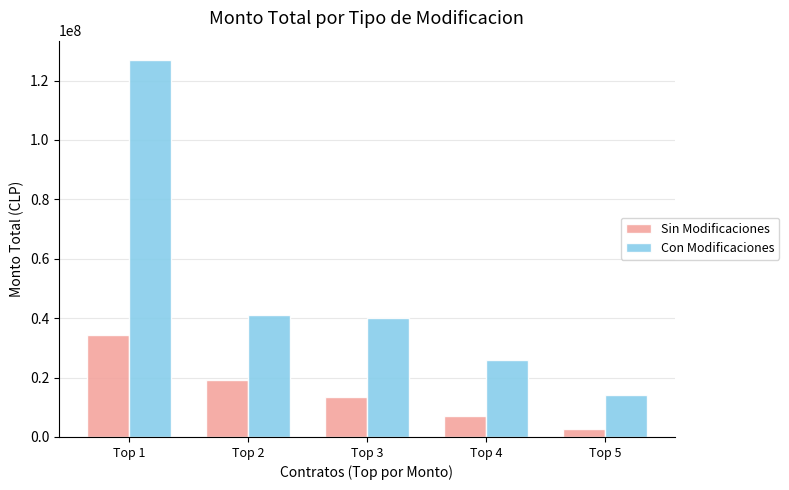

Rank the categories by Sin Modificaciones value from lowest to highest.

Top 5, Top 4, Top 3, Top 2, Top 1